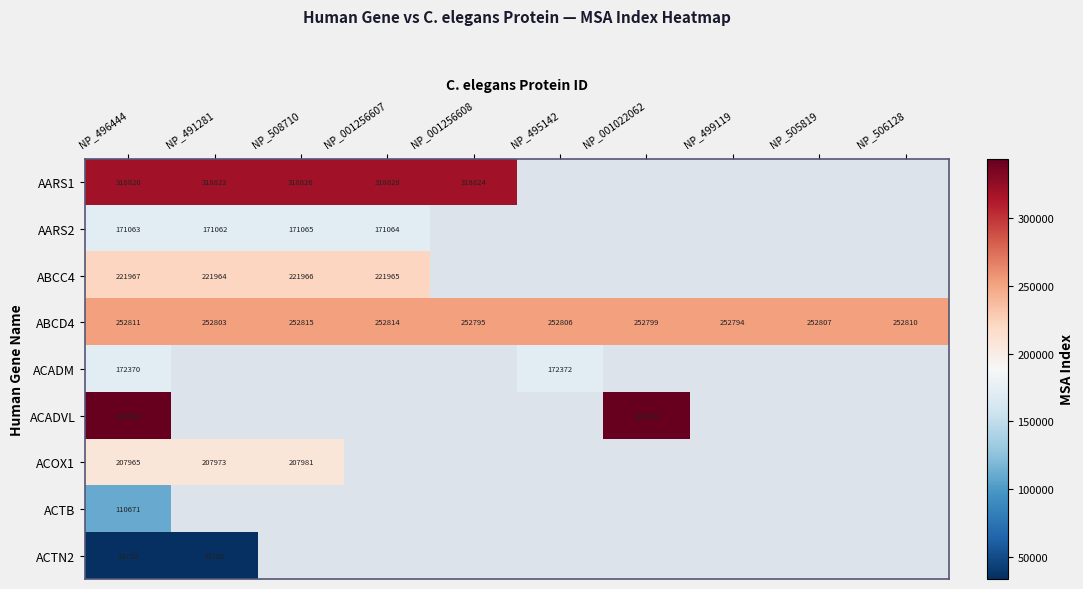

True or false: AARS2 has a value of 171062 at NP_491281.

True